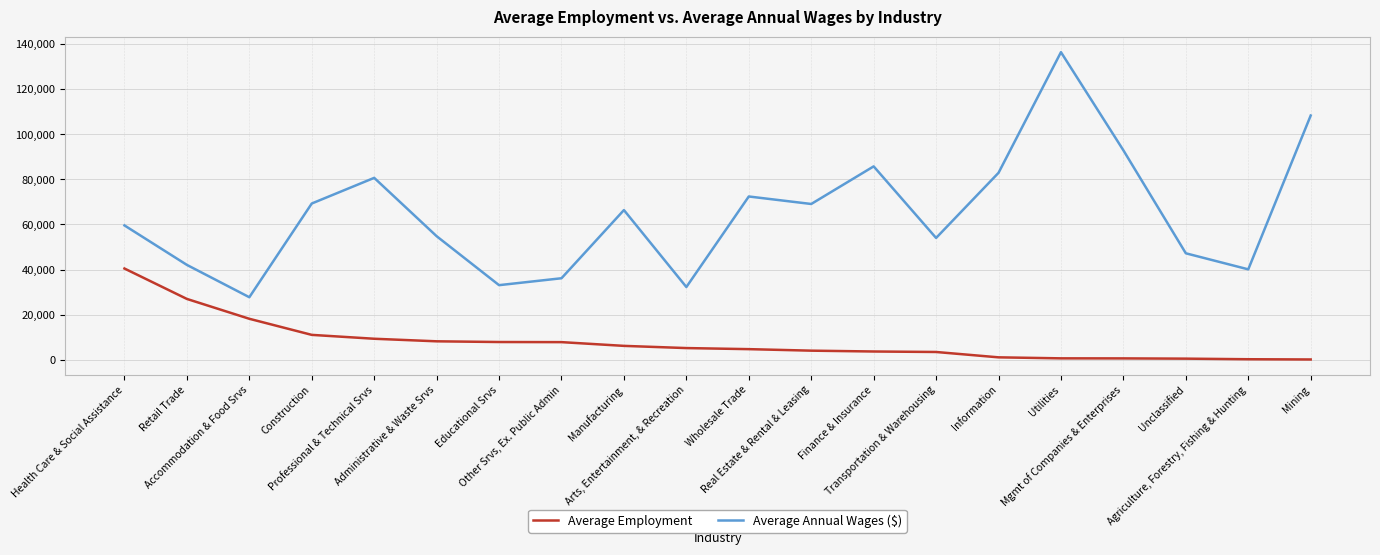

Where is Average Employment nearest to the value 20270?

Accommodation & Food Srvs